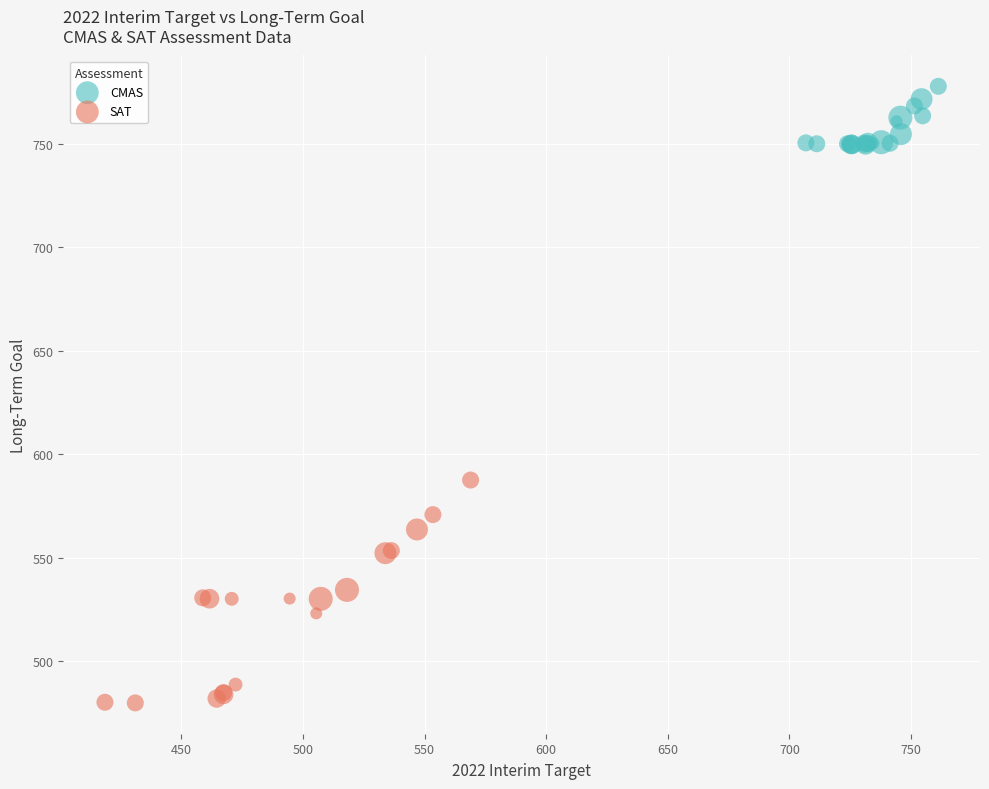

Which series has the largest Y range (max minus min)?

SAT